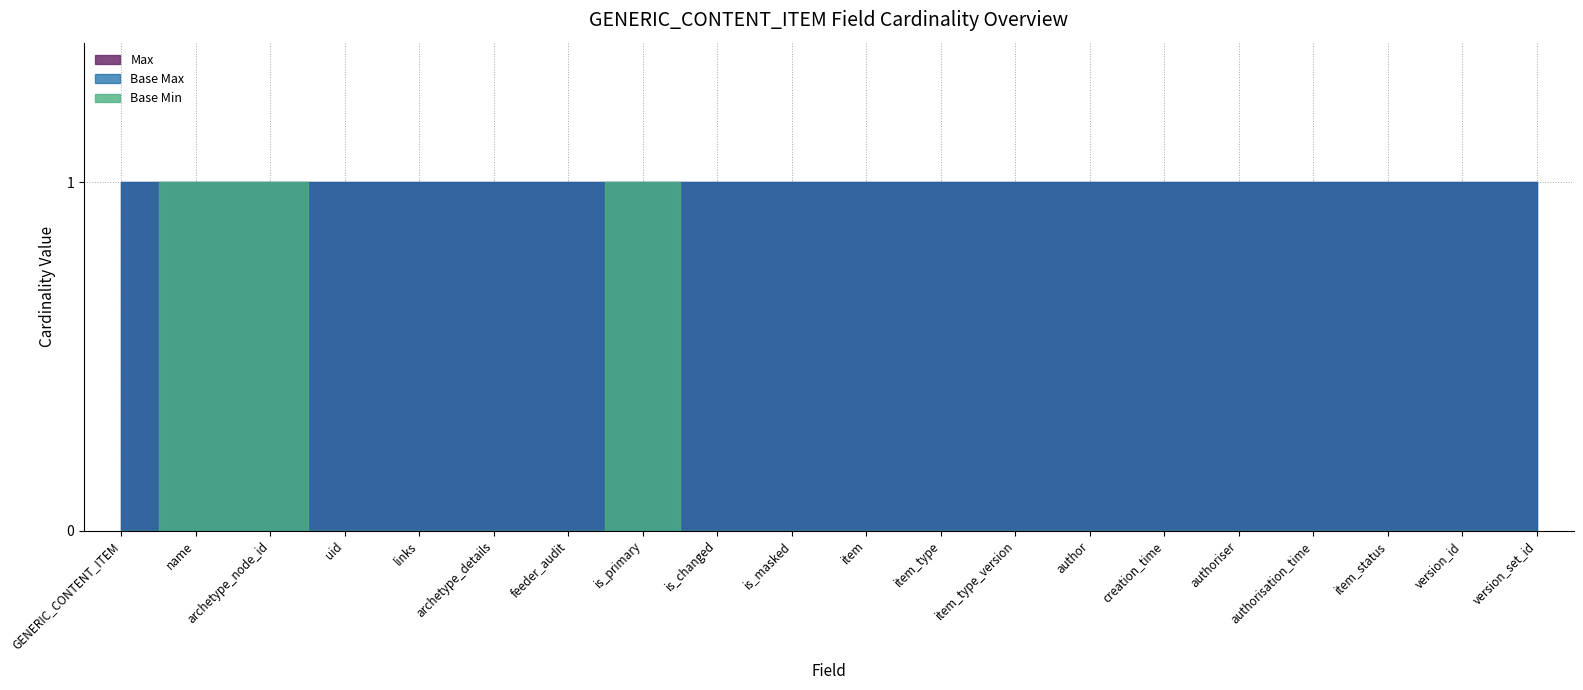

What is the difference between the second highest and second lowest values?

1